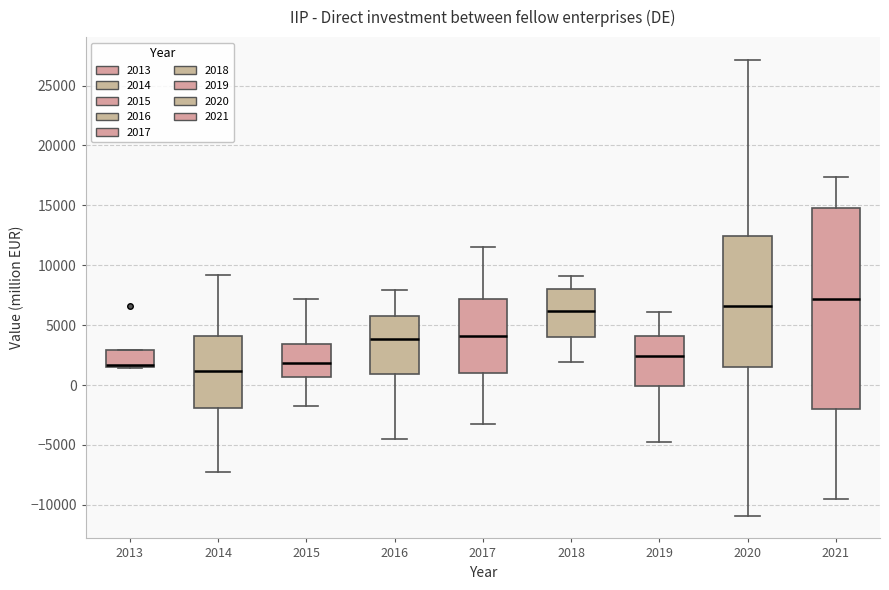

Where is the lower edge of the box at x = 2013 on the y-axis? The values are not printed on the chart, so give them approximately, as read against the axis.

1500